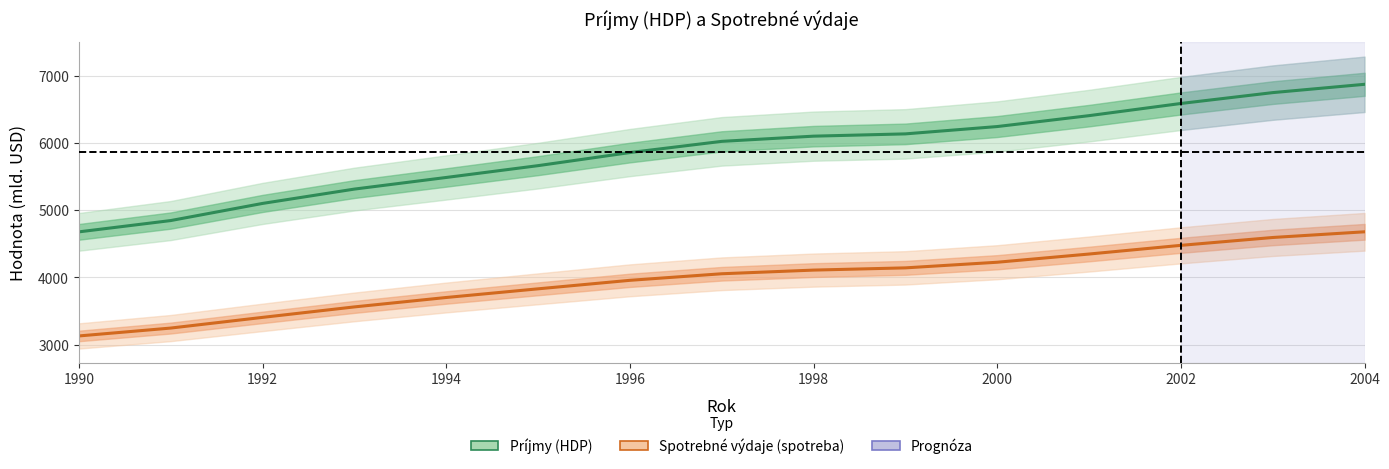

At 2002, list the series in order from smallest to largest.

Spotrebné výdaje (spotreba), Príjmy (HDP)